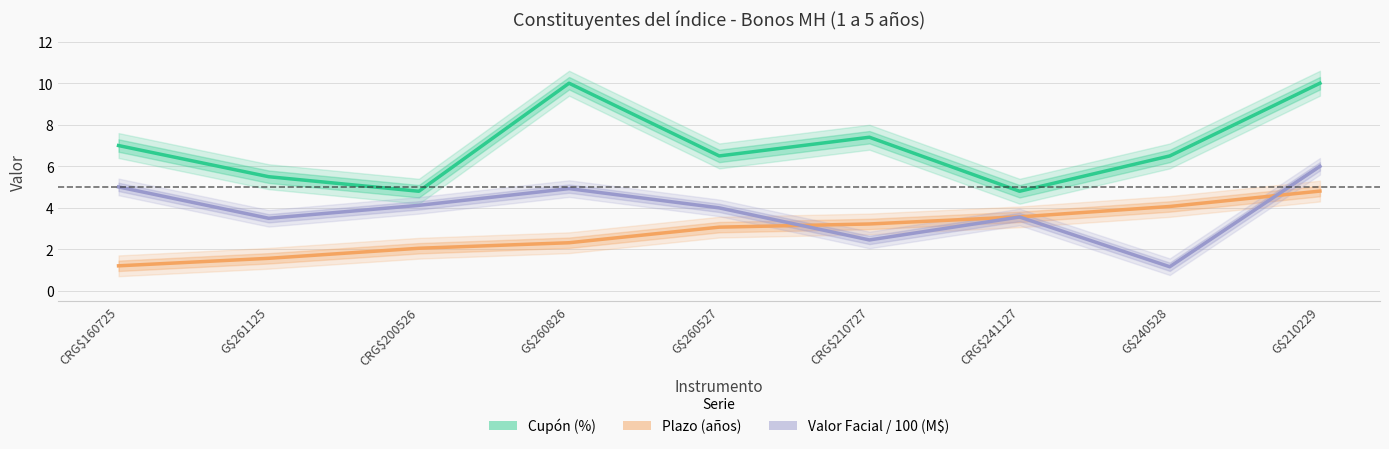

At which category does the chart reach its peak across all series?

G$260826